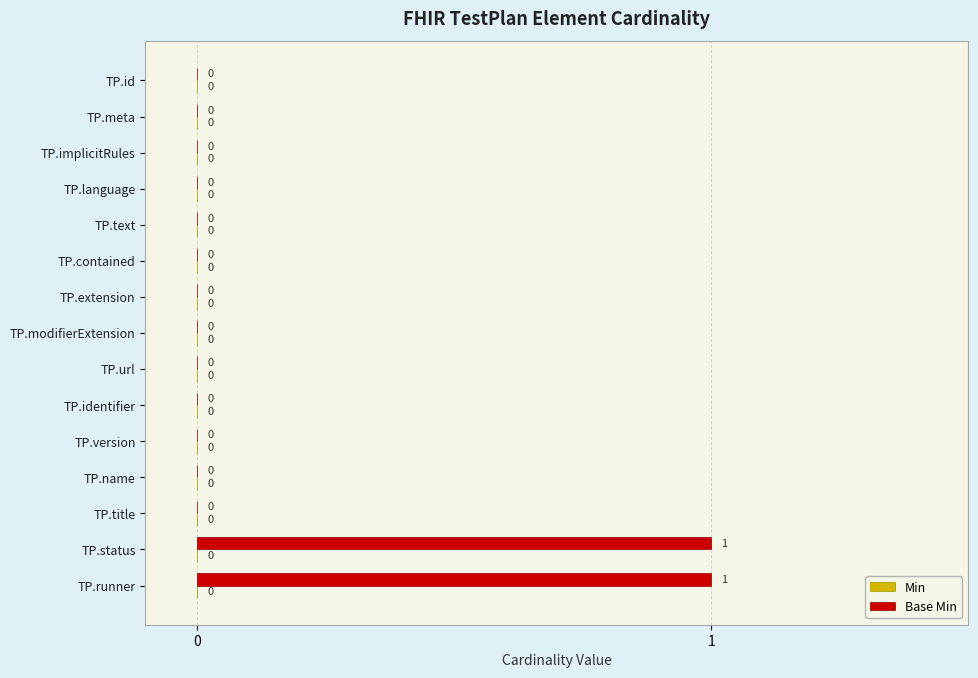

Are the bars grouped side by side (vs. stacked)?

No